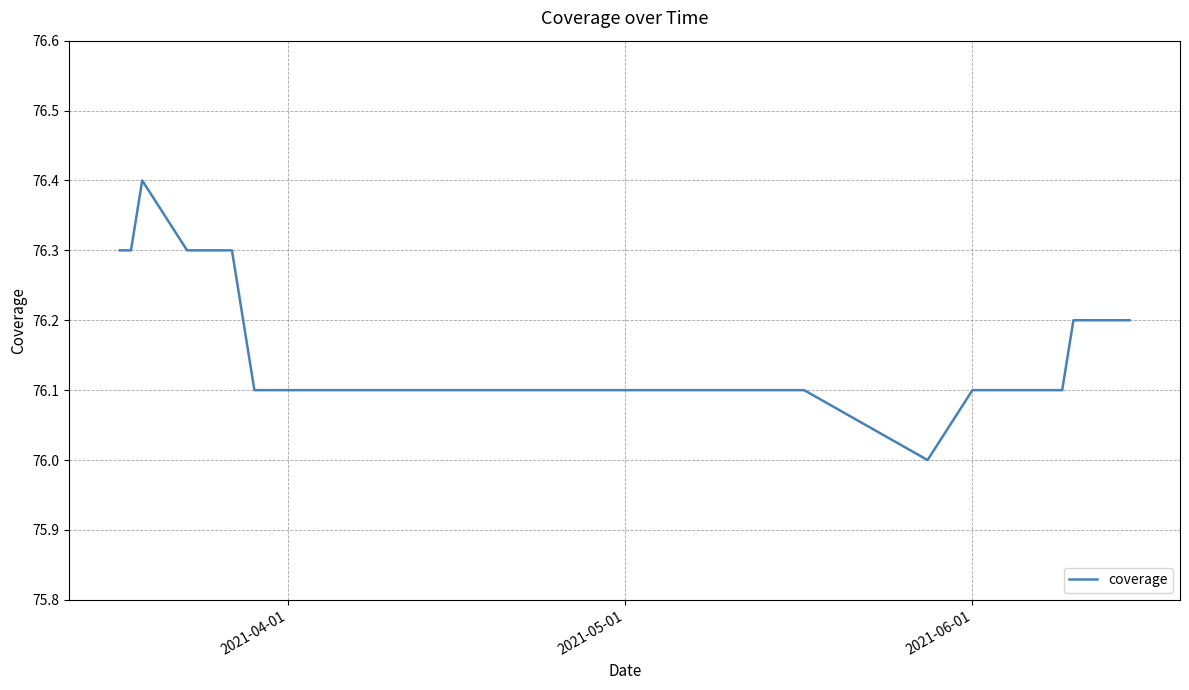

What is the difference between the maximum and minimum values?

0.4